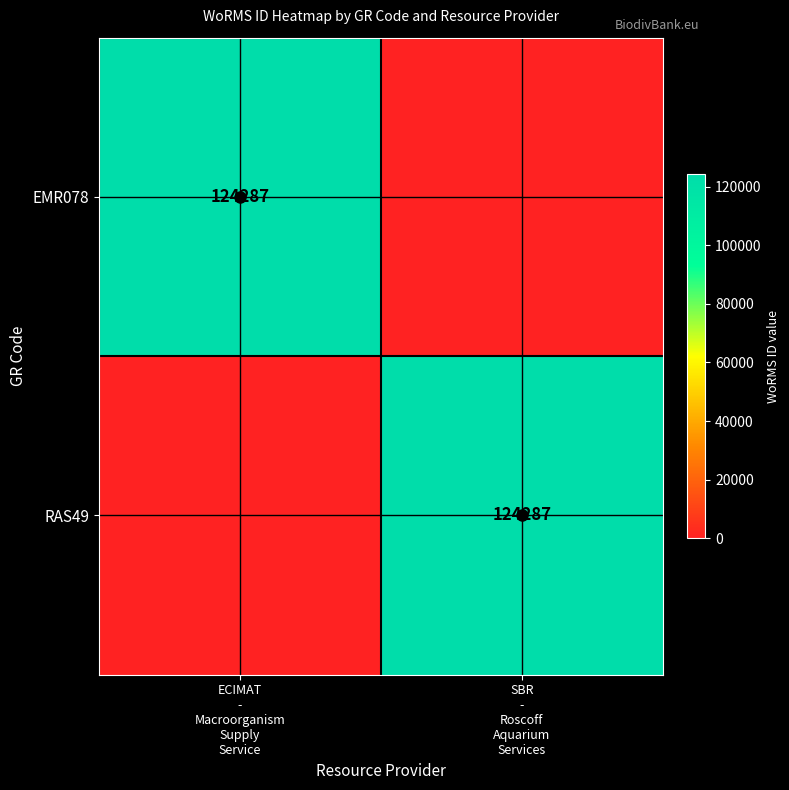

Count the RAS49 values in the range 0 to 124287.

2